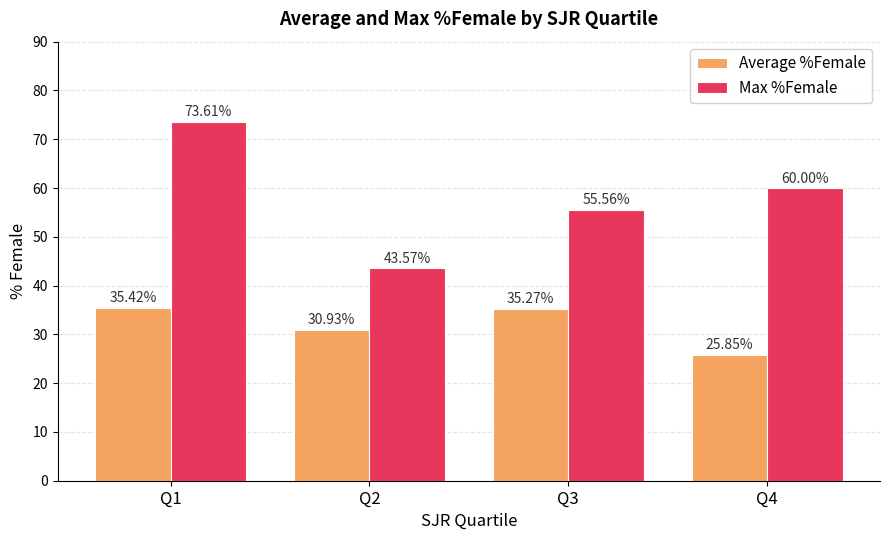

How many bars are there in total?

8